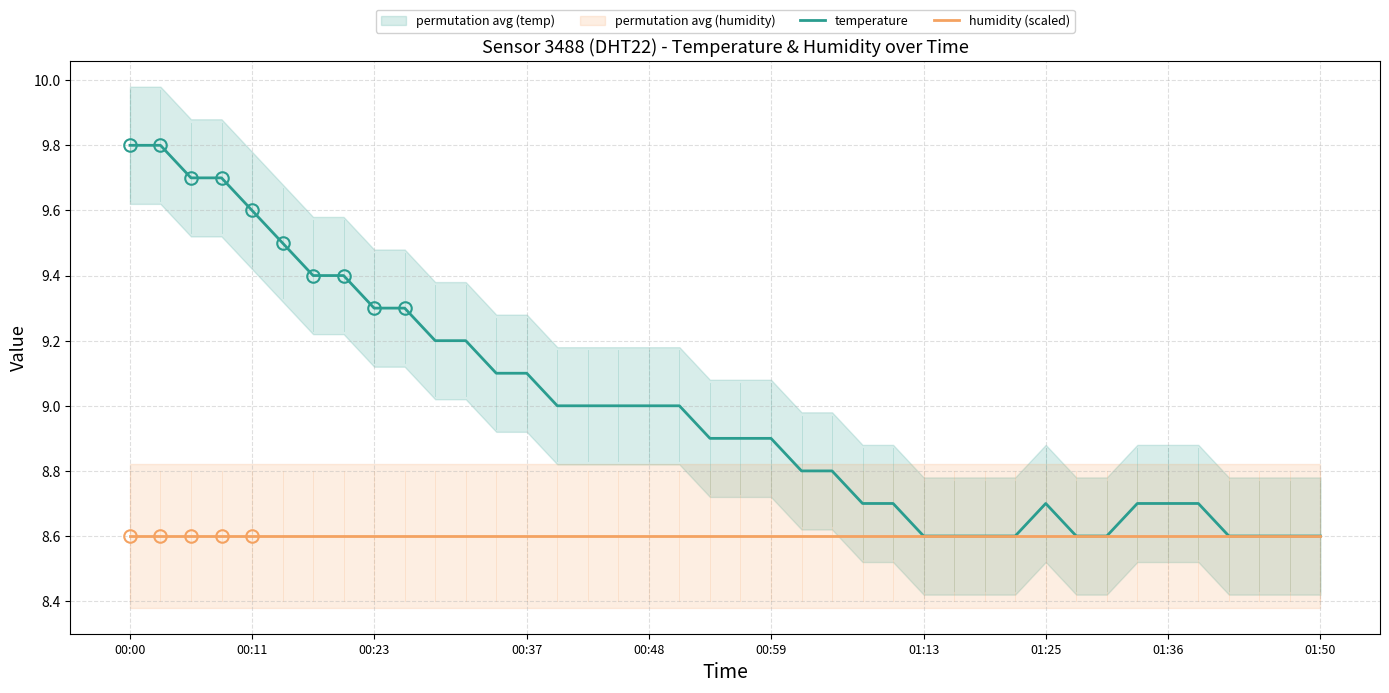

What is the highest value of the temperature series?

9.8